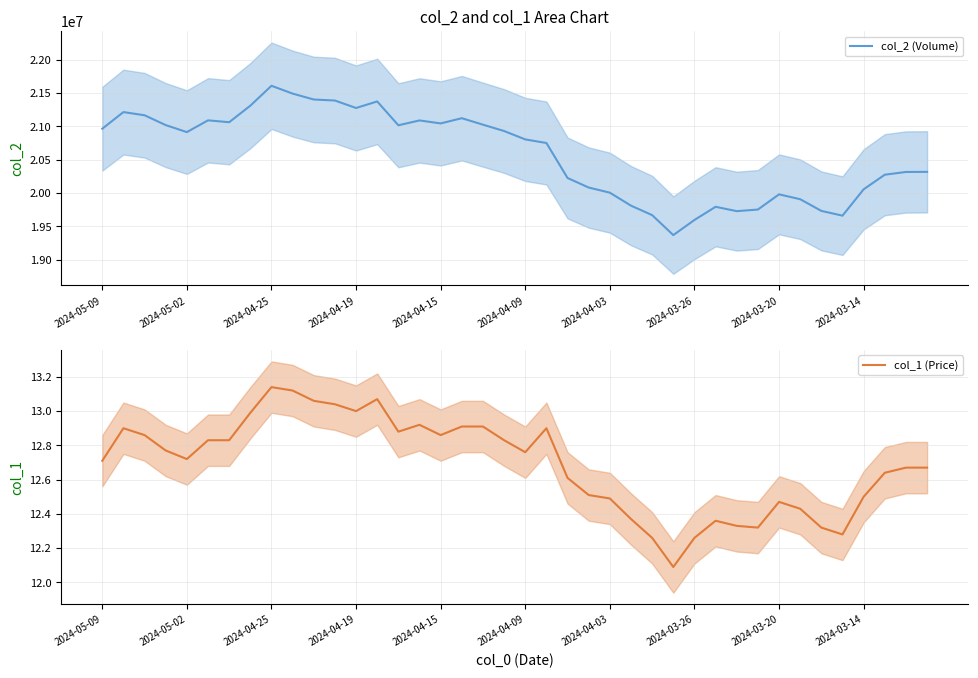

What is the lowest value of the col_2 (Volume) series?

19368092